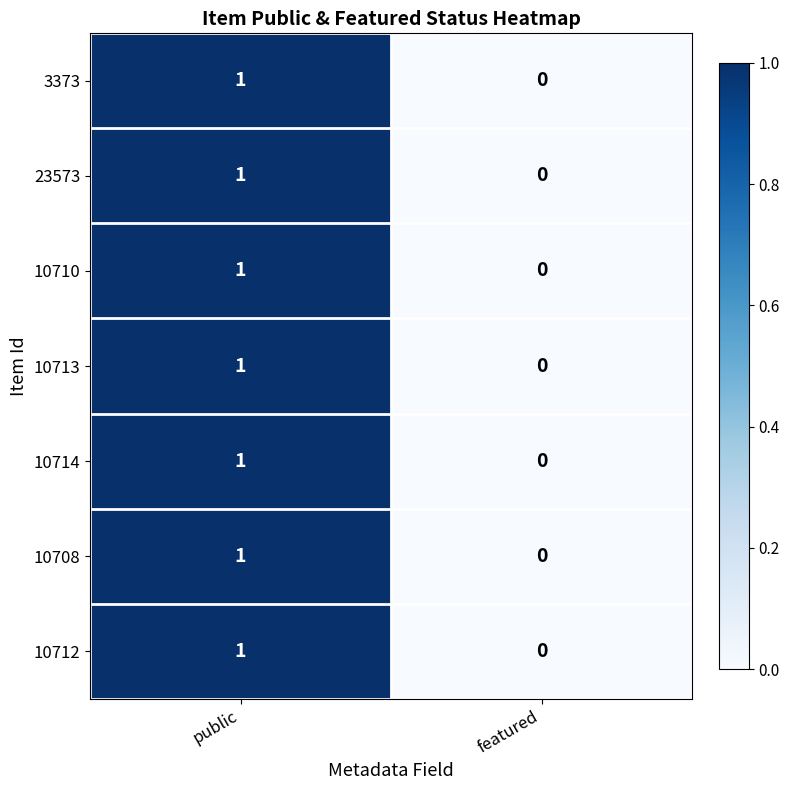

At which label is 10714 closest to 0?

featured